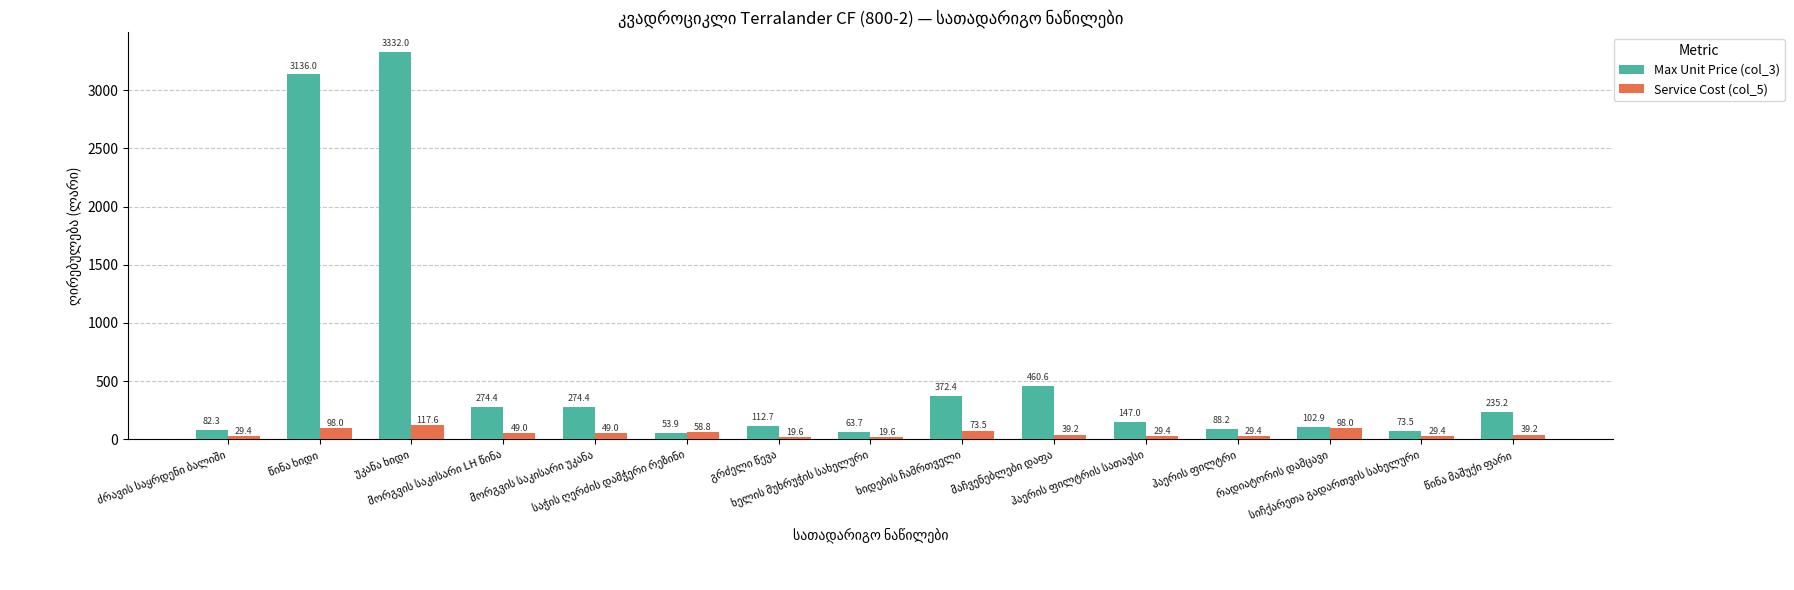

Count the number of categories in the chart.

15